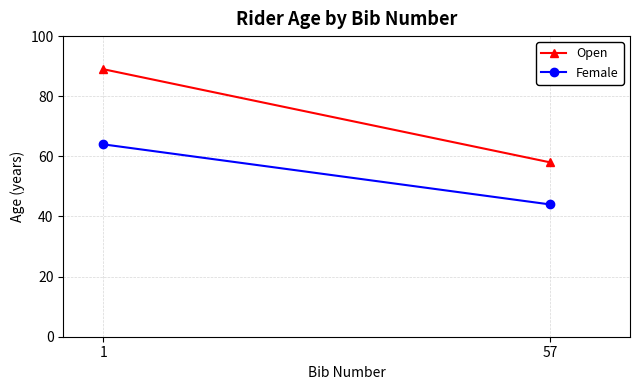

At 1, list the series in order from largest to smallest.

Open, Female